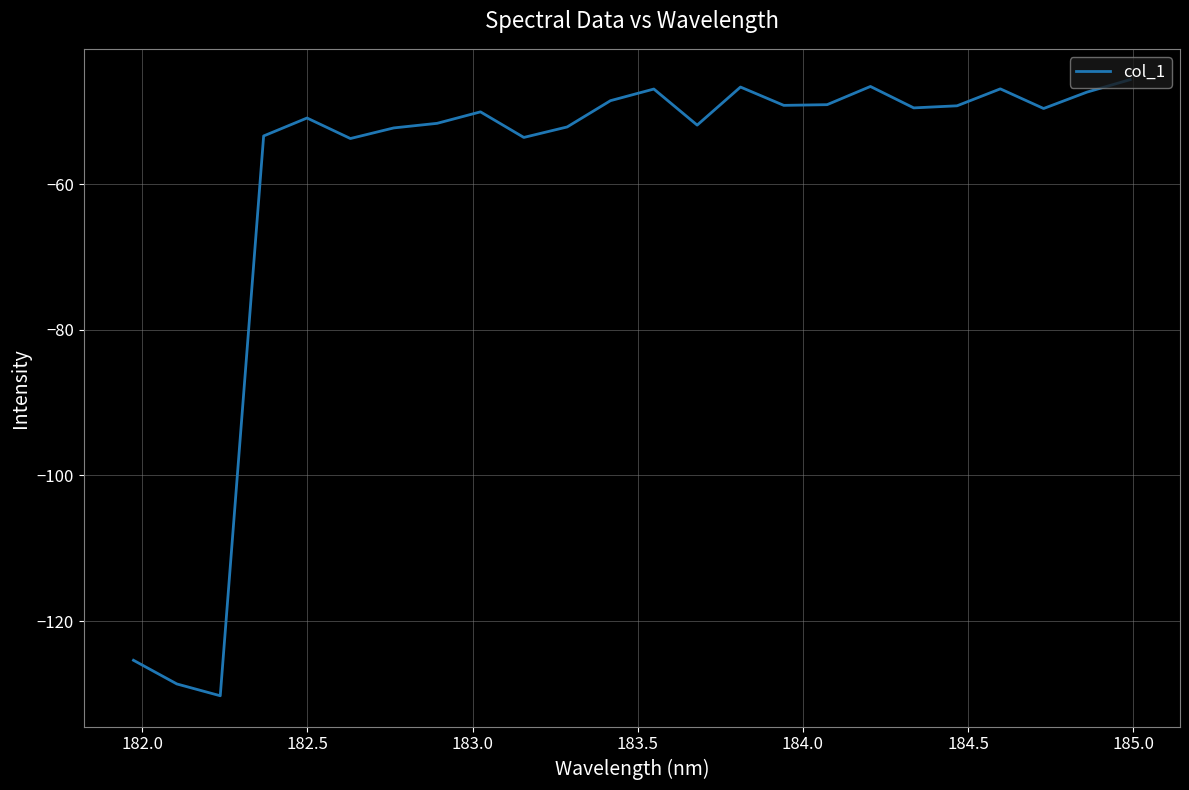

What is the minimum value shown in the chart?

-130.3